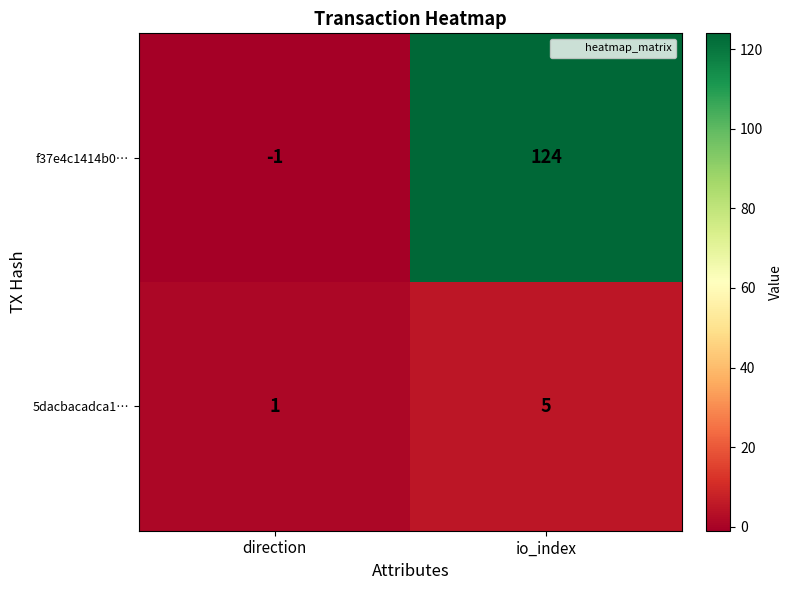

What is the total value across all series at io_index?

129